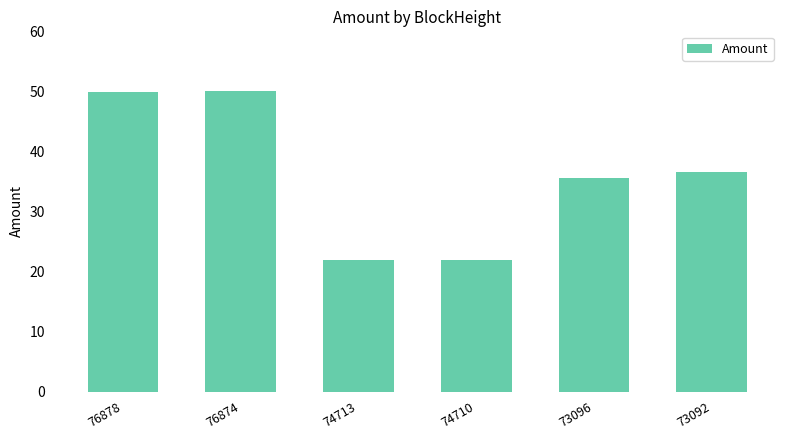

How many categories are shown in the chart?

6